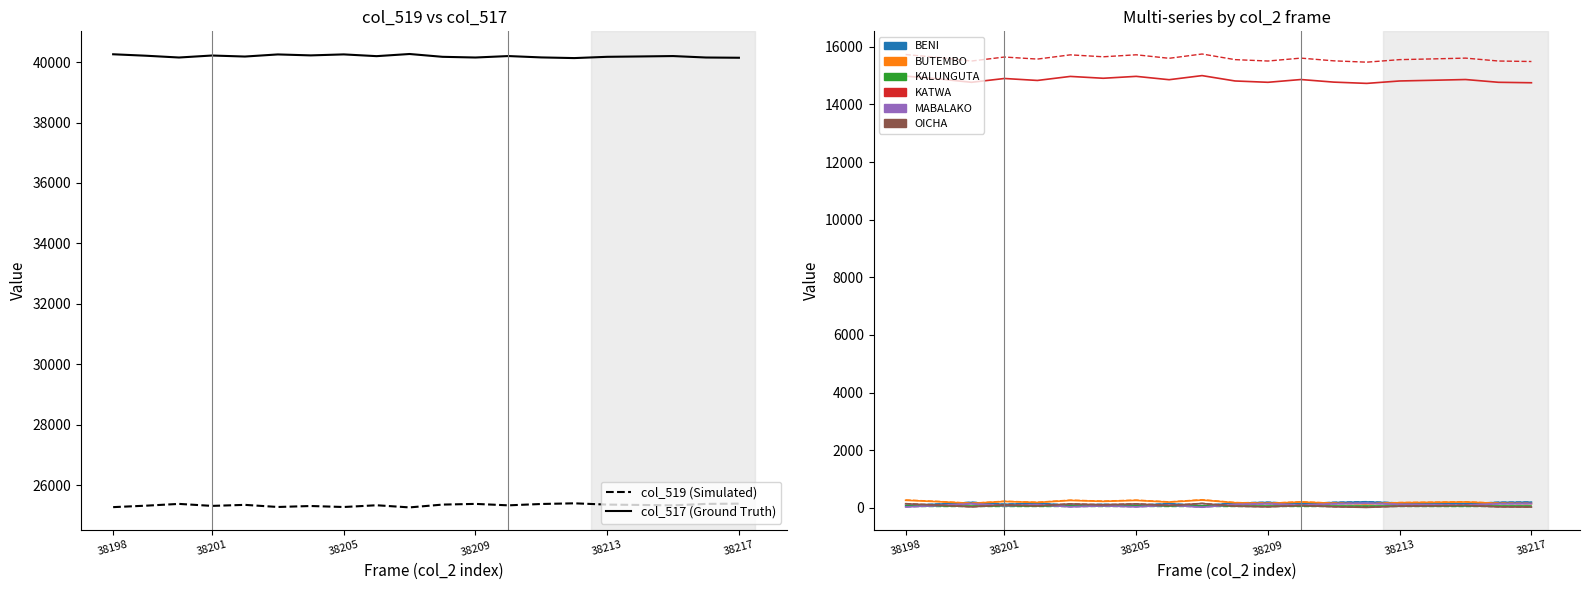

What is the difference between the highest and lowest values at 38207?

40267